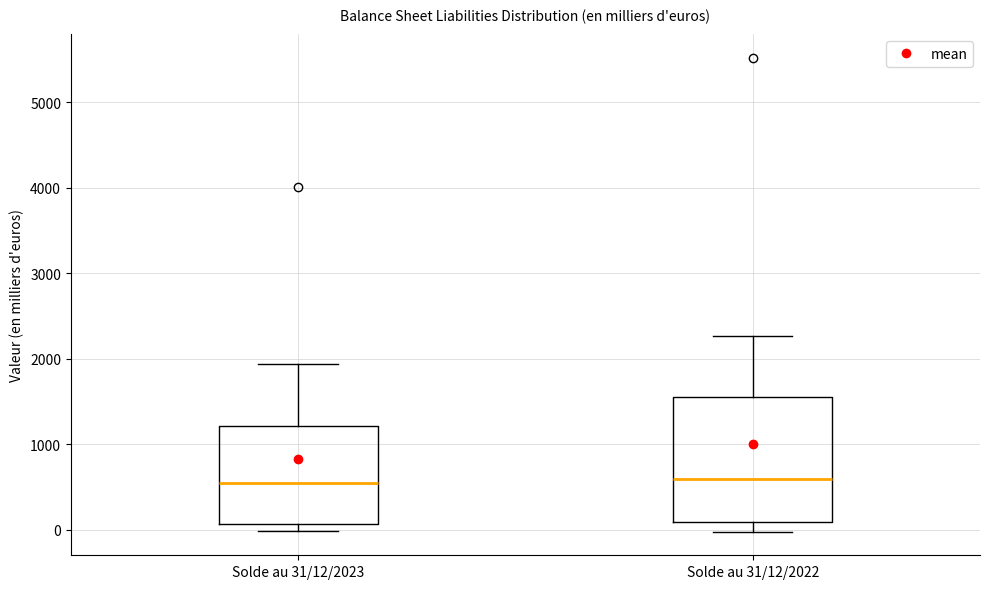

Reading left to right, transcribe this box plot: for each box, give where its median line is, the range the box spans, and where its two whiskers end, as read against the y-axis. The values are not printed on the chart, so give them approximately, as read against the axis.

Solde au 31/12/2023: median 600, box 100 to 1200, whiskers 0 to 1900
Solde au 31/12/2022: median 600, box 100 to 1500, whiskers 0 to 2300